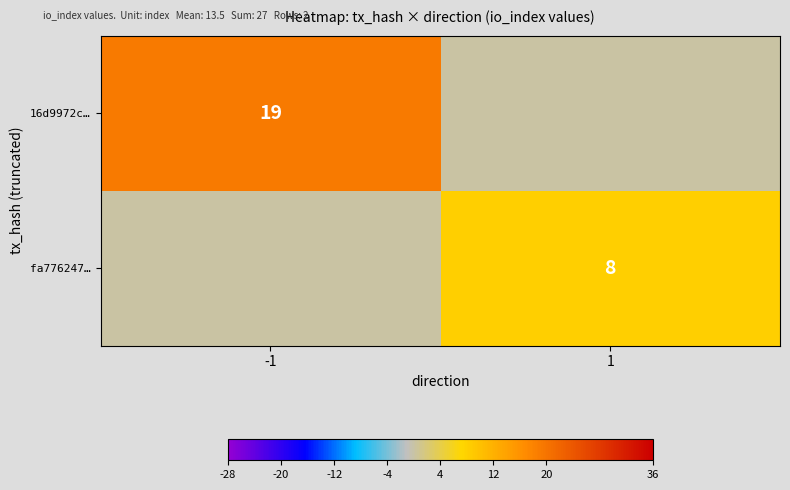

Is it true that fa776247… equals 11 at 1?

False